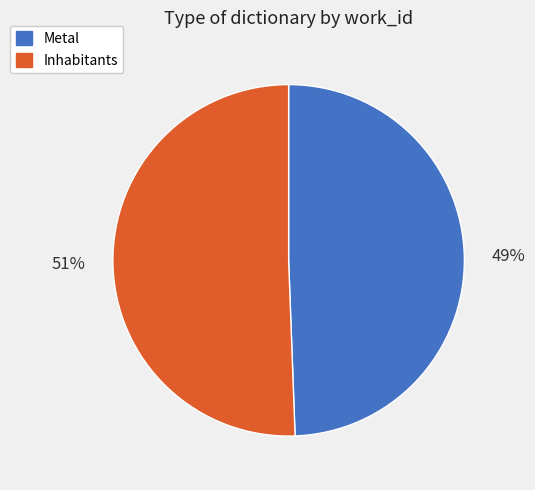

Which has a higher value, Inhabitants or Metal?

Inhabitants